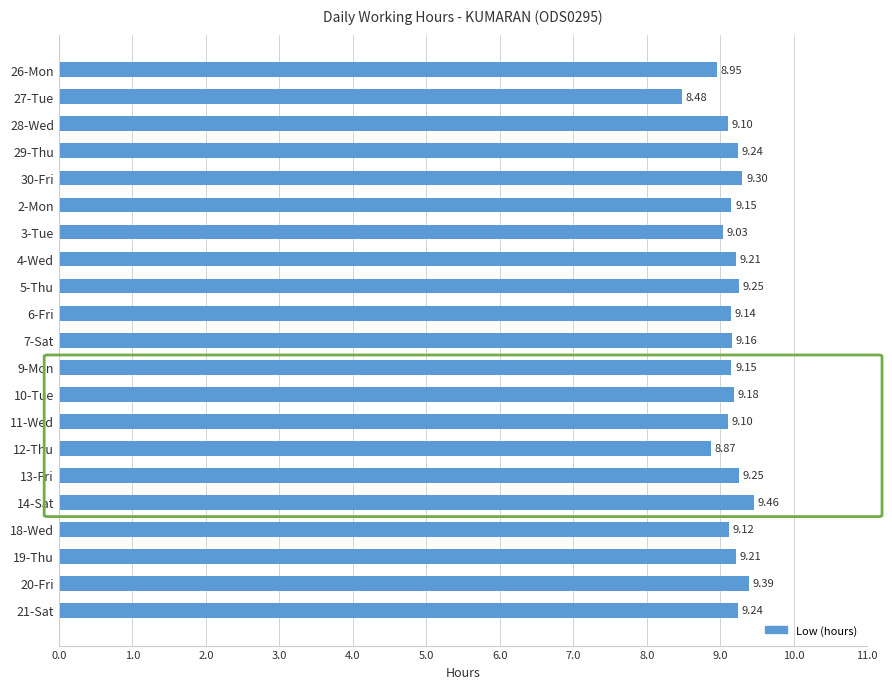

Between 26-Mon and 27-Tue, which is larger?

26-Mon